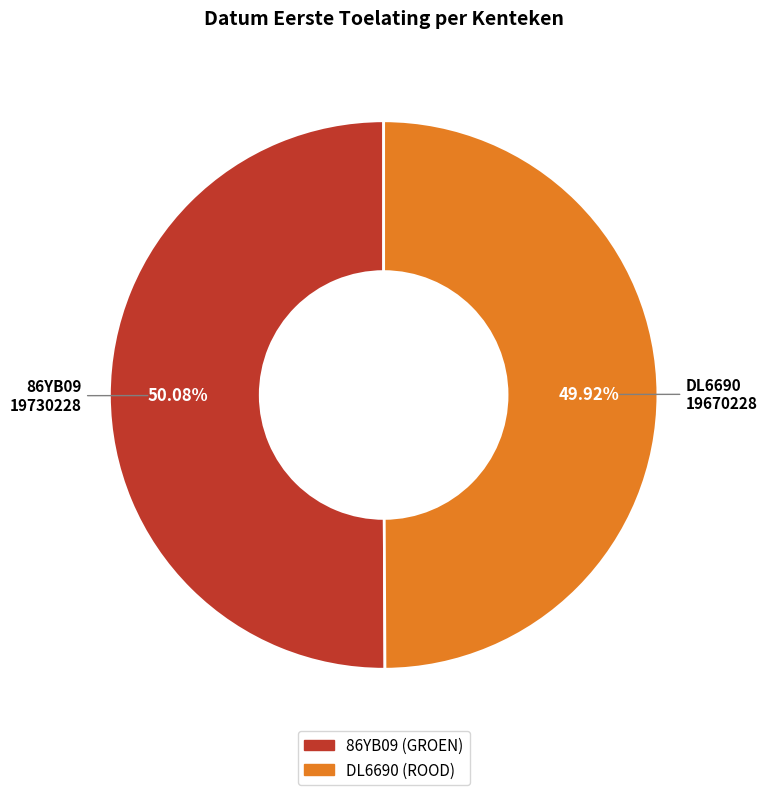

Is there a majority slice in this chart?

Yes